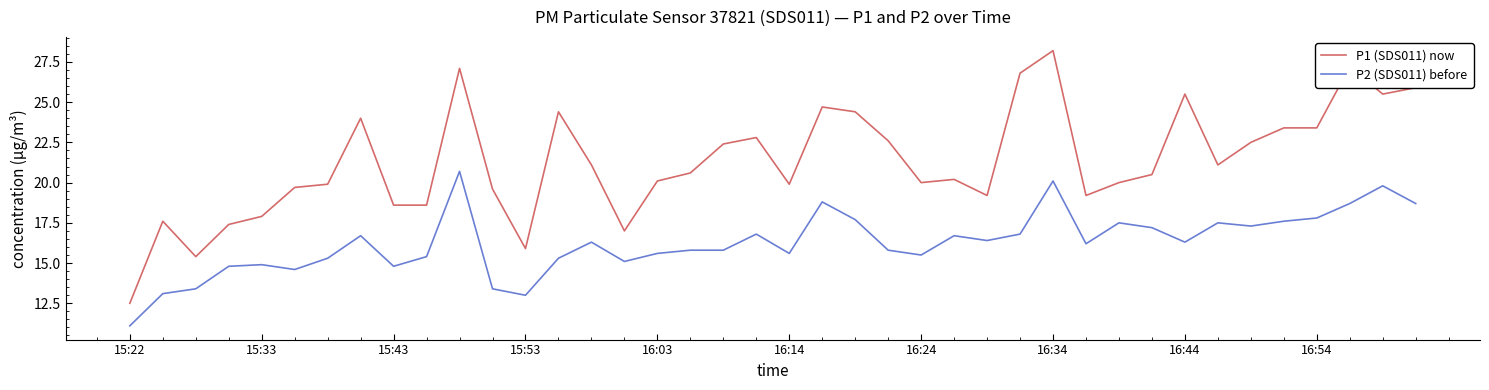

What is the difference between the maximum and minimum values in the P1 (SDS011) now series?

15.7